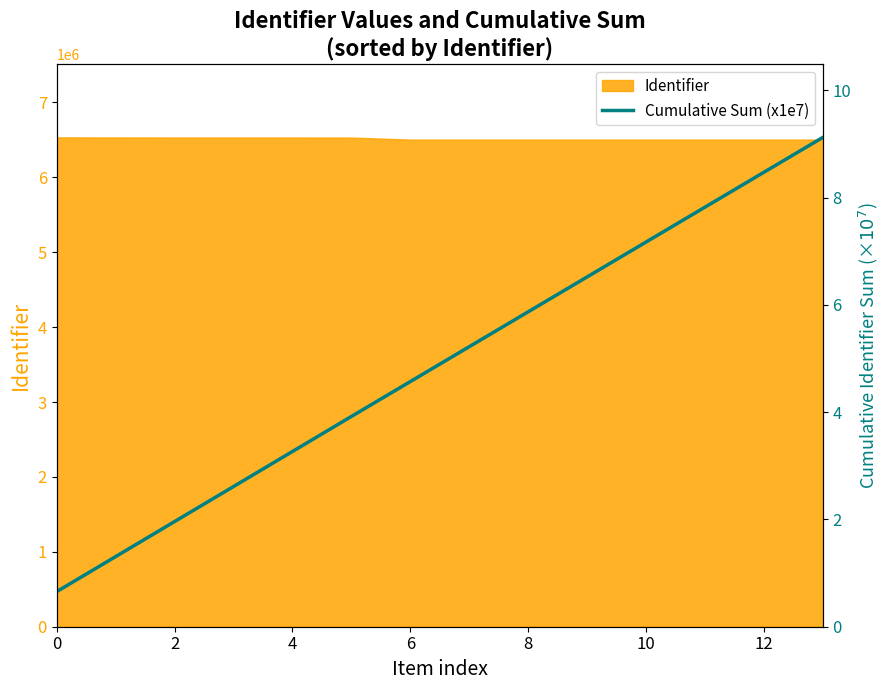

How many data points does each series have?

14